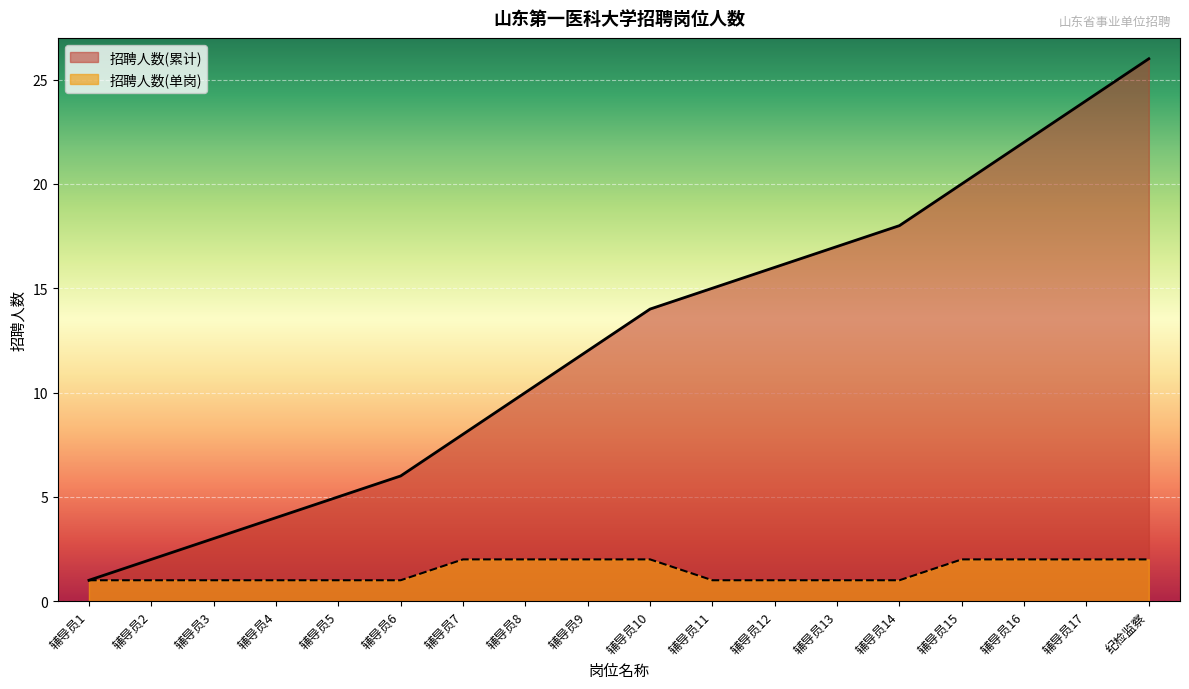

True or false: the data shows 3 at 辅导员16.

False